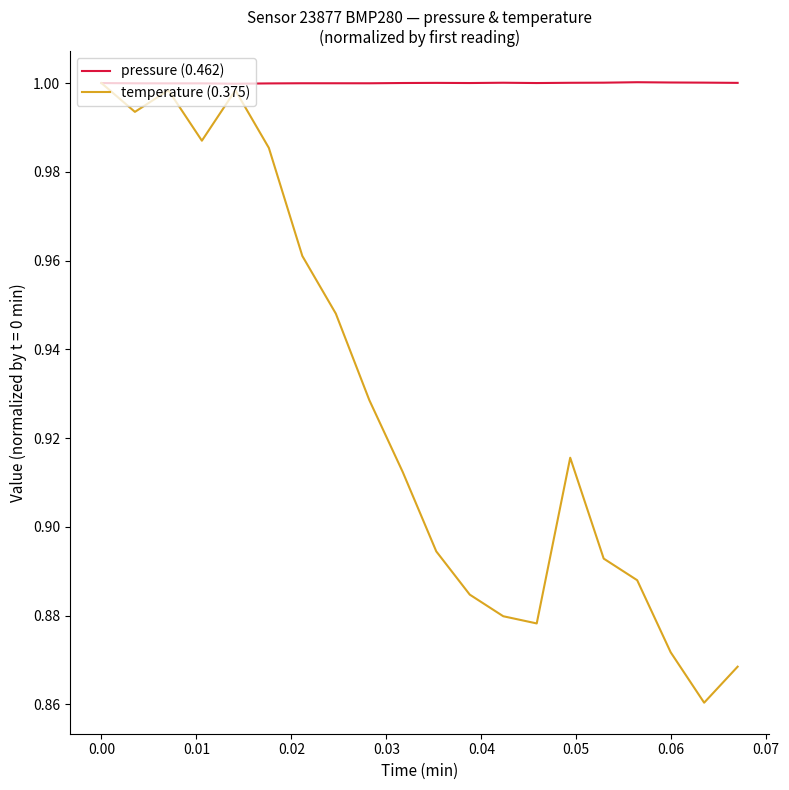

Count the number of data series in this chart.

2